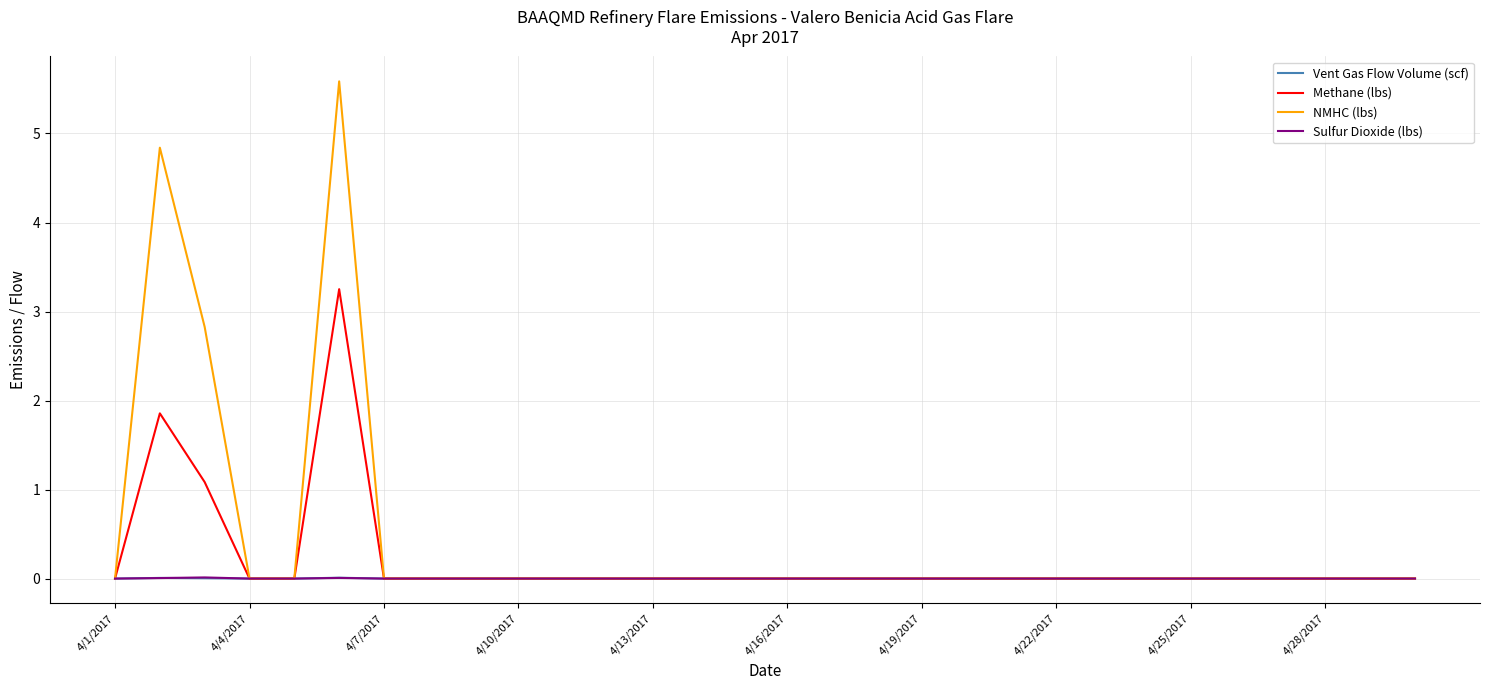

Which series has the widest spread of values?

NMHC (lbs)